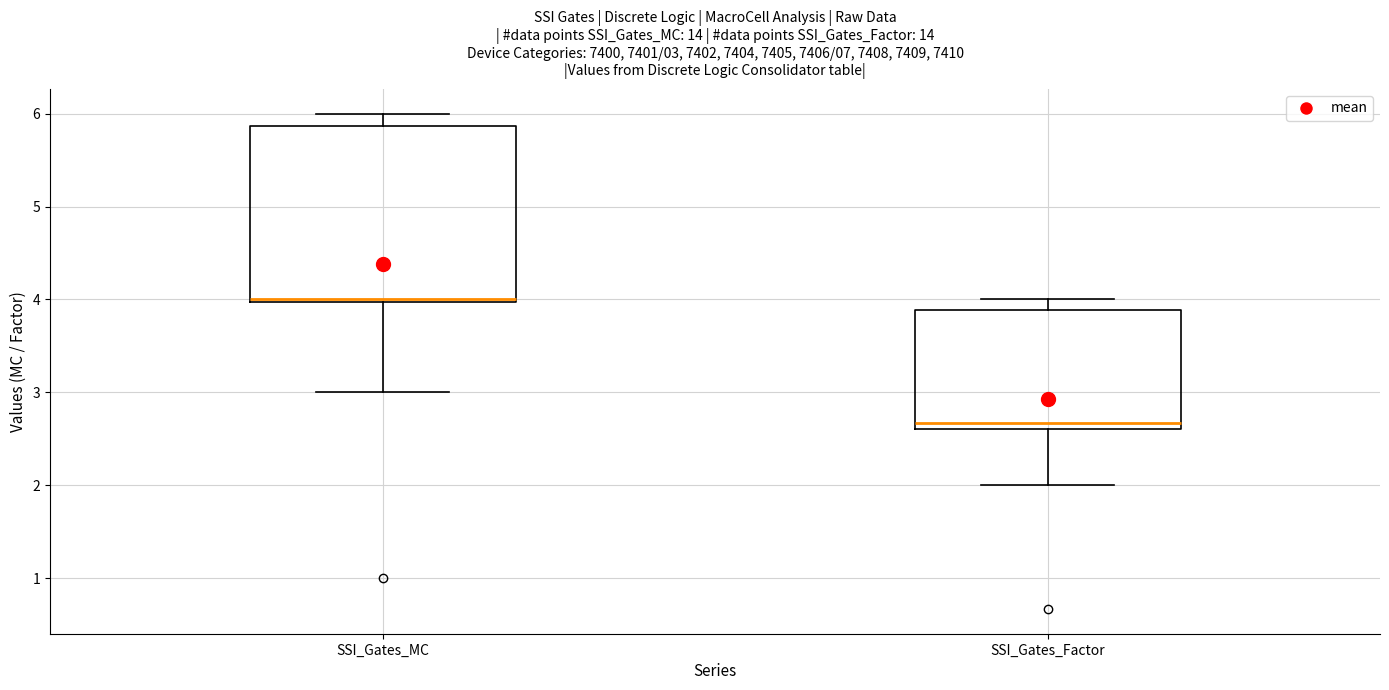

Which box is the tallest, from its lower edge to its upper edge?

SSI_Gates_MC